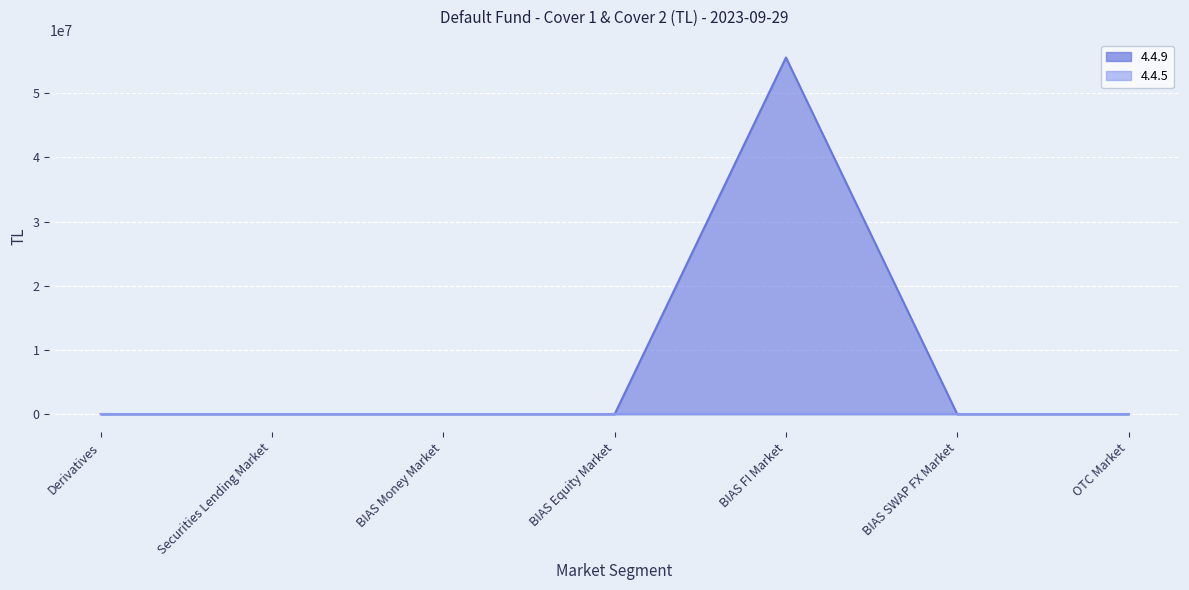

List the labels in order of value, largest first.

BIAS FI Market, Derivatives, Securities Lending Market, BIAS Money Market, BIAS Equity Market, BIAS SWAP FX Market, OTC Market